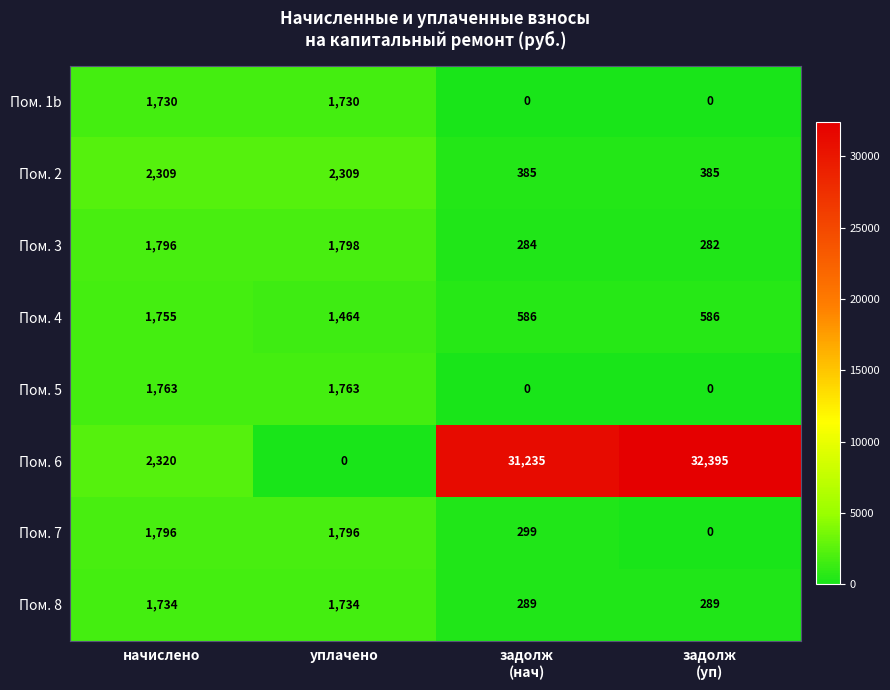

At which label does Пом. 6 reach its minimum?

уплачено